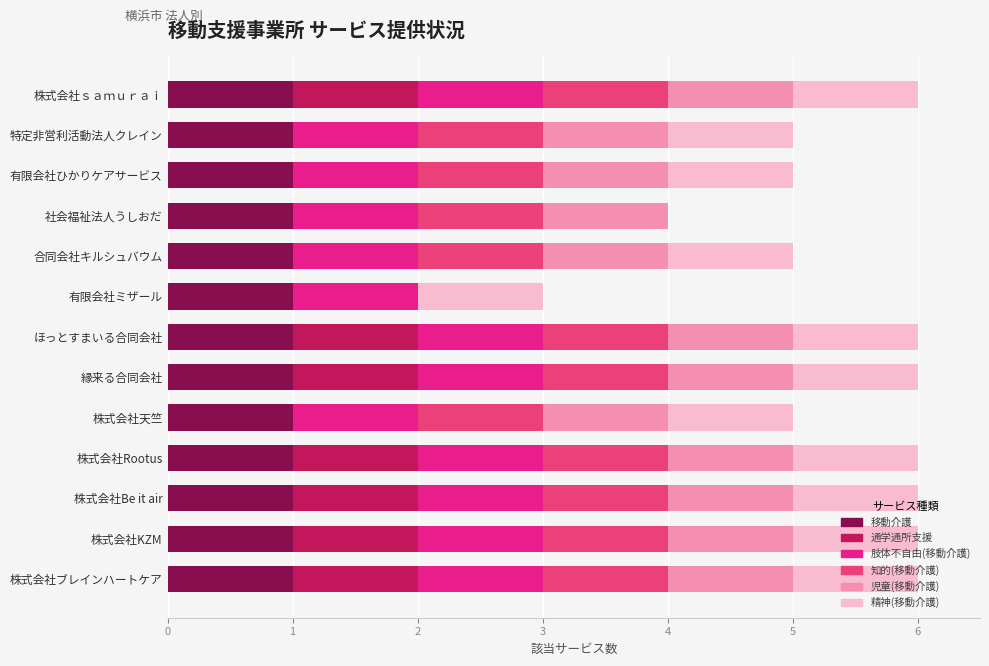

How many series are shown in this chart?

6